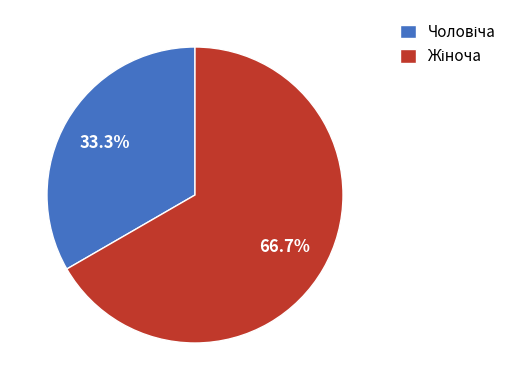

Is there any slice that represents more than half of the pie?

Yes